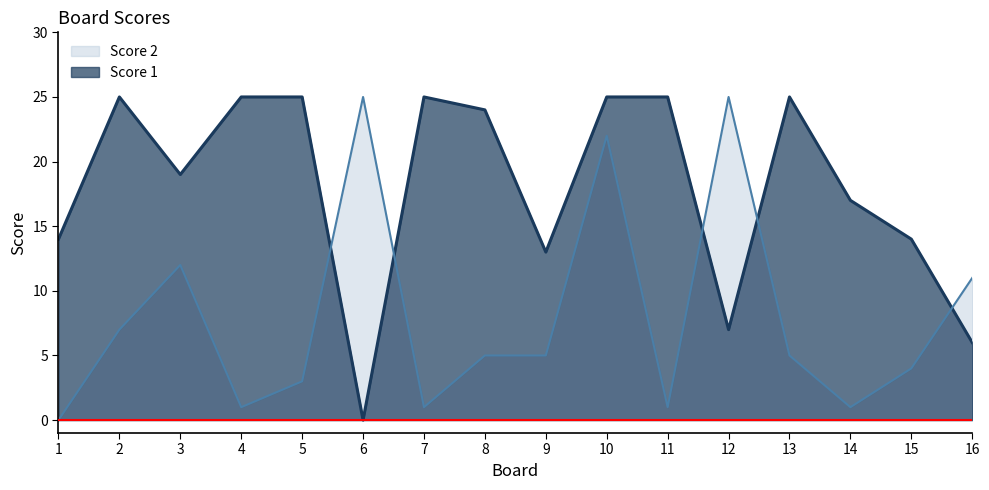

How many lines are shown in the chart?

2